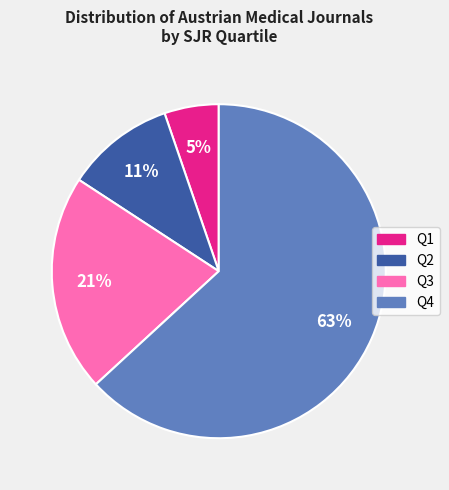

Is the sum of Q2 and Q3 greater than half?

No